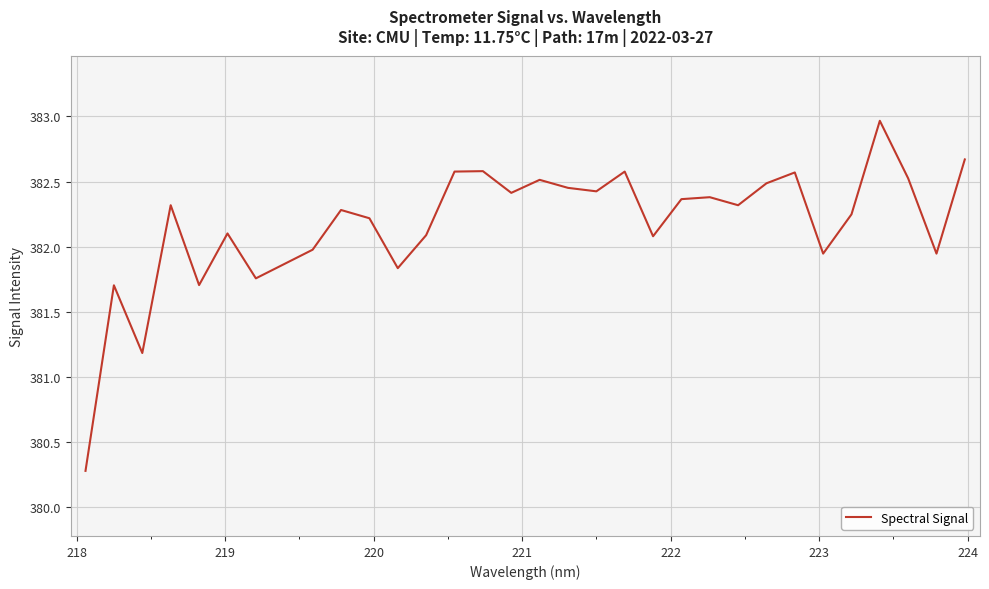

What is the maximum value shown in the chart?

383.0